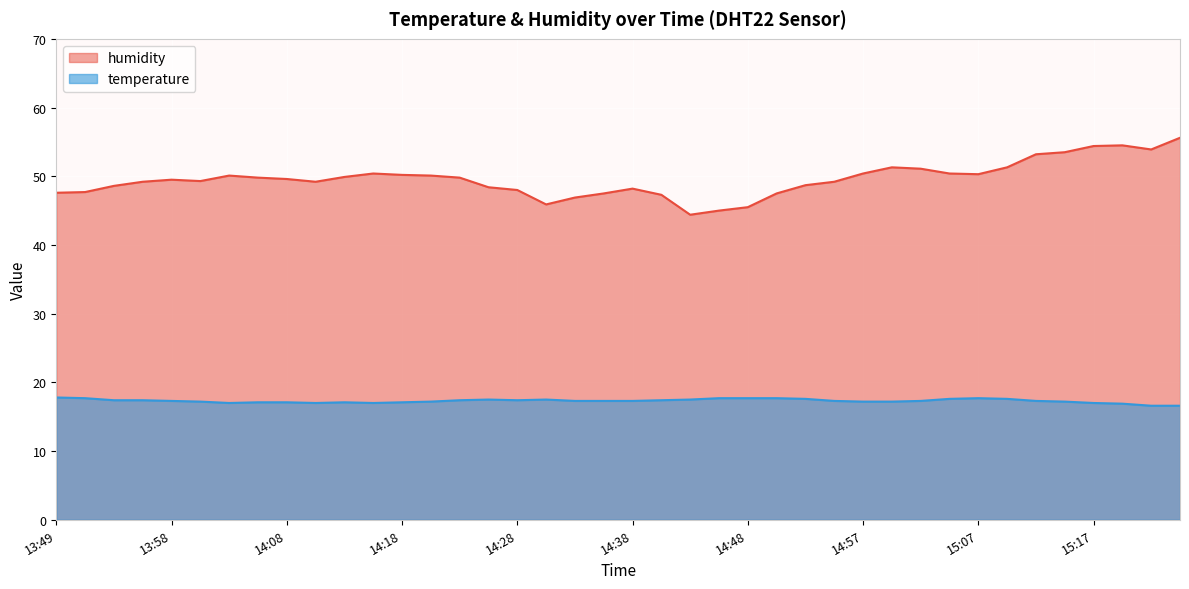

True or false: humidity and temperature intersect in this chart.

False